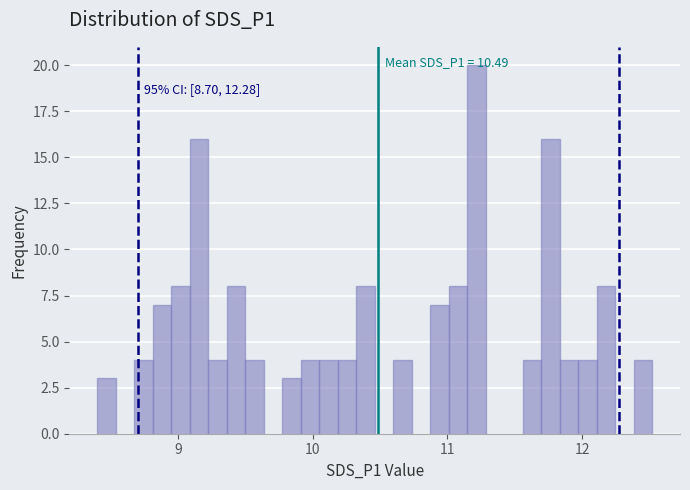

Around what value on the x-axis is the tallest bar? Give the approximate position of its centre, as read against the axis.

11.2